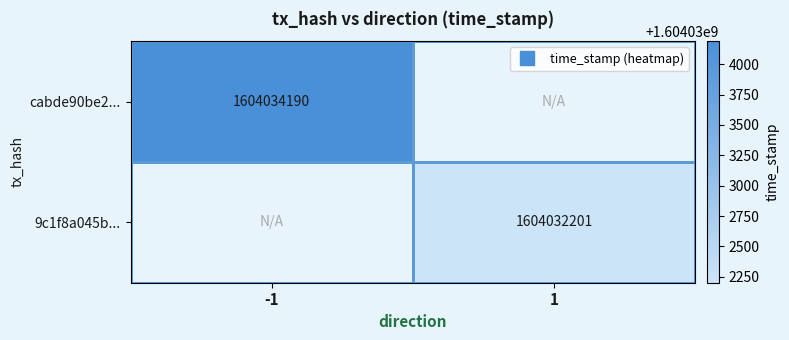

Is it true that cabde90be2... equals -902264182 at 1?

False